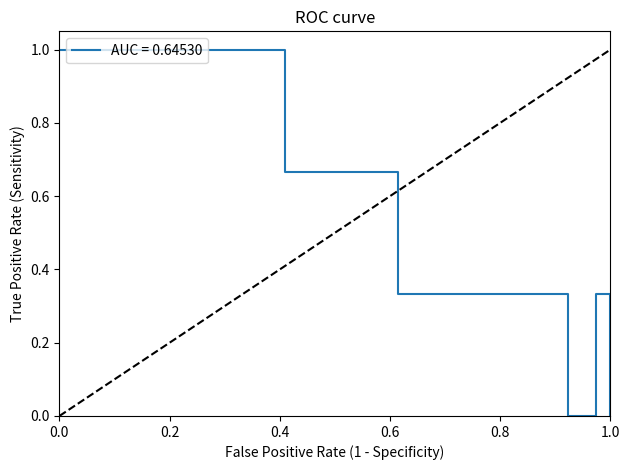

What is the difference between the maximum and minimum values?

1.0